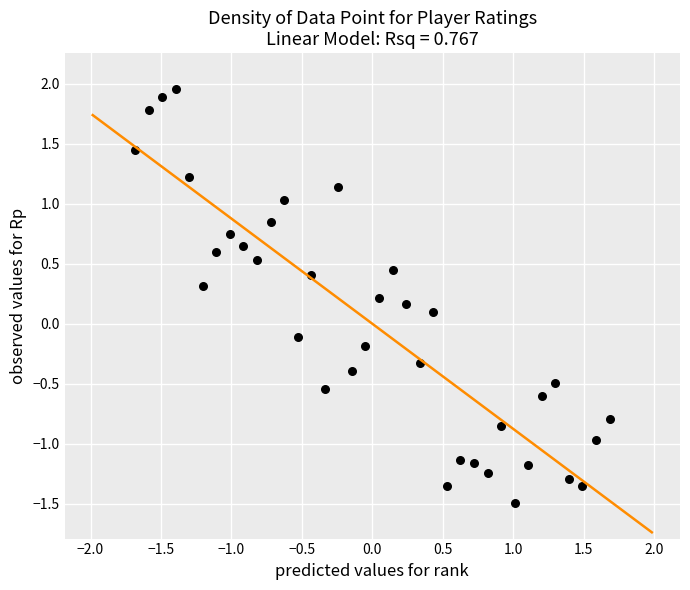

What is the range of X values (max minus min)?

3.4